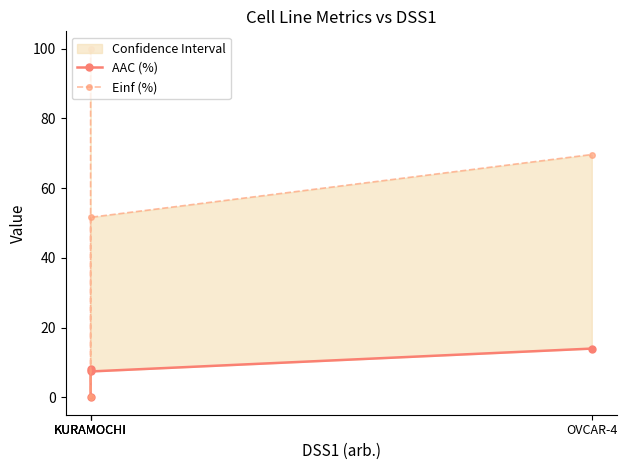

How many intersections are there between AAC (%) and Einf (%)?

2